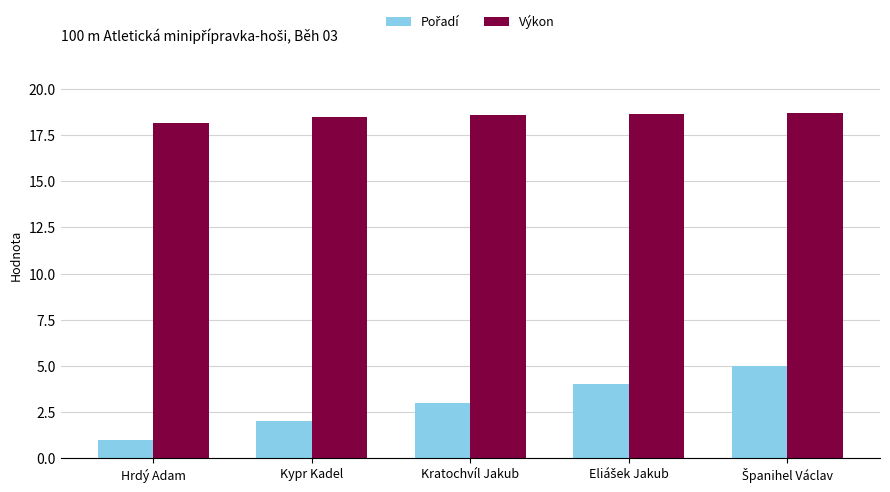

At how many categories does at least one series exceed 7?

5